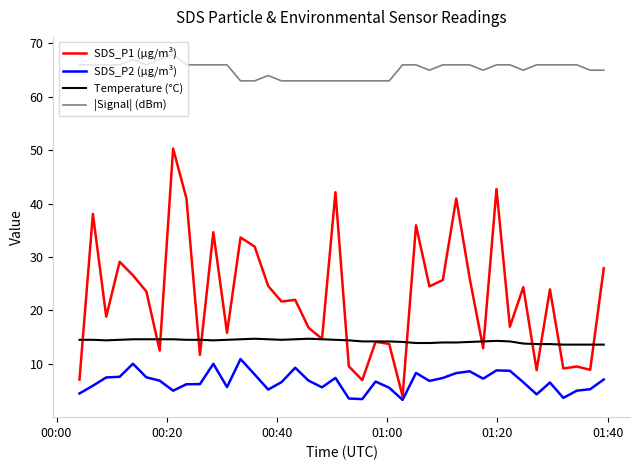

True or false: |Signal| (dBm) and SDS_P1 (µg/m³) cross at least once.

False